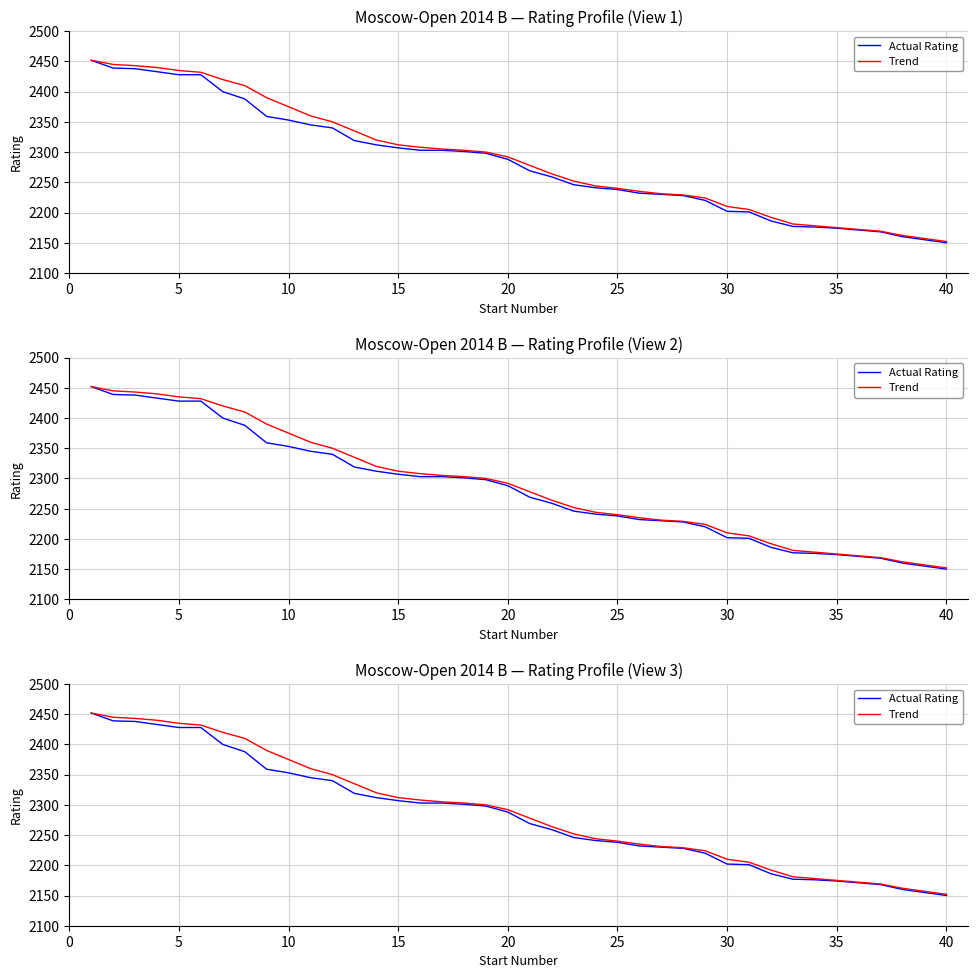

True or false: Actual Rating and Trend intersect in this chart.

False